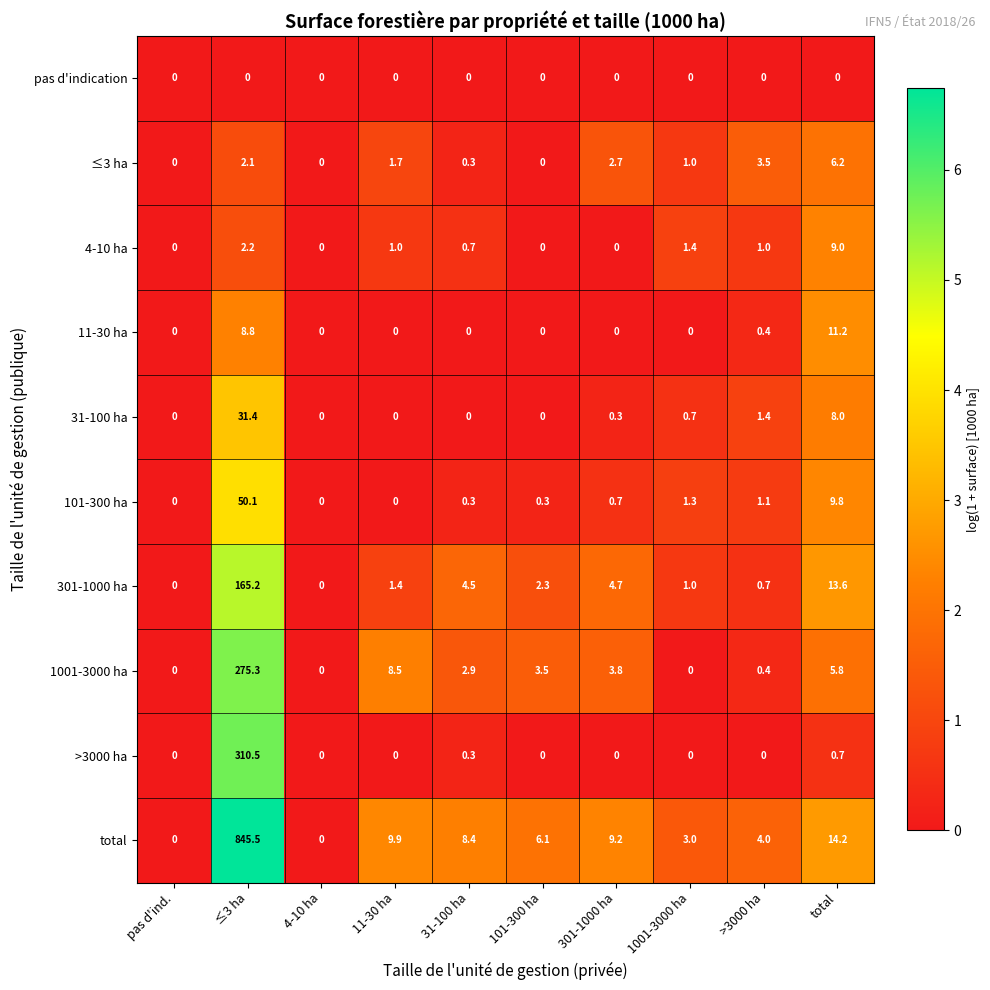

Which series has the largest total across all categories?

total